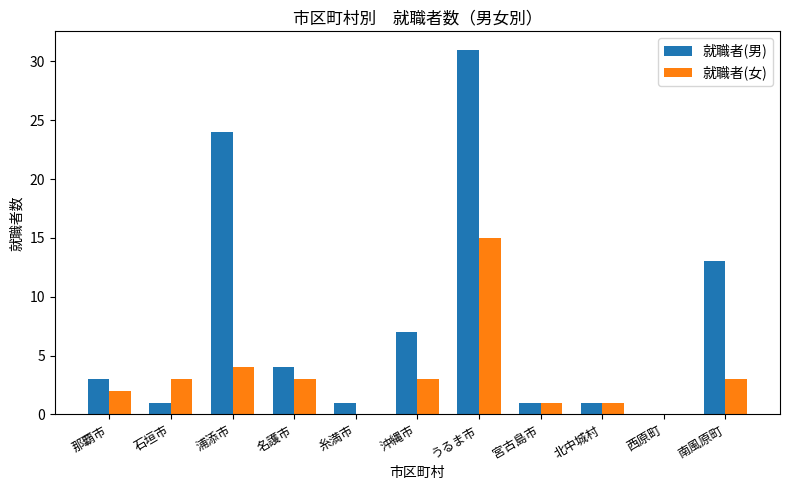

Reading left to right, what are all the values shown in this chart?

就職者(男): 3	1	24	4	1	7	31	1	1	0	13
就職者(女): 2	3	4	3	0	3	15	1	1	0	3